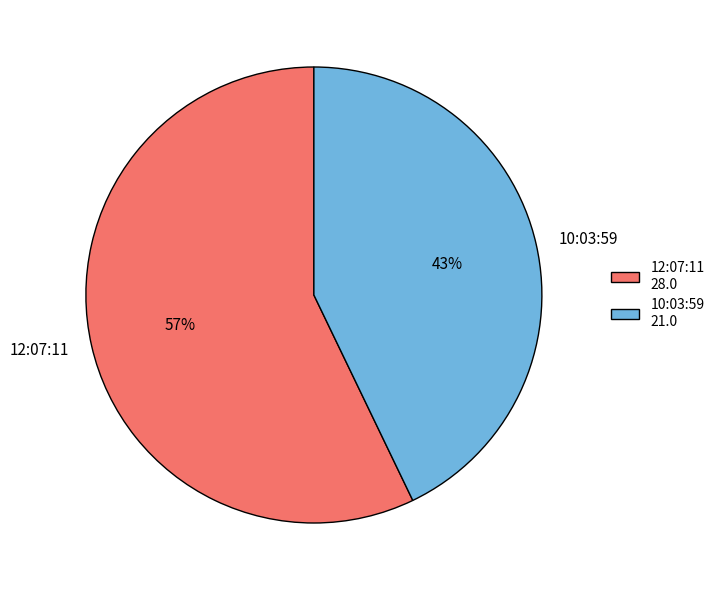

To the nearest percent, what is the difference between the largest and smallest slice percentages?

14%